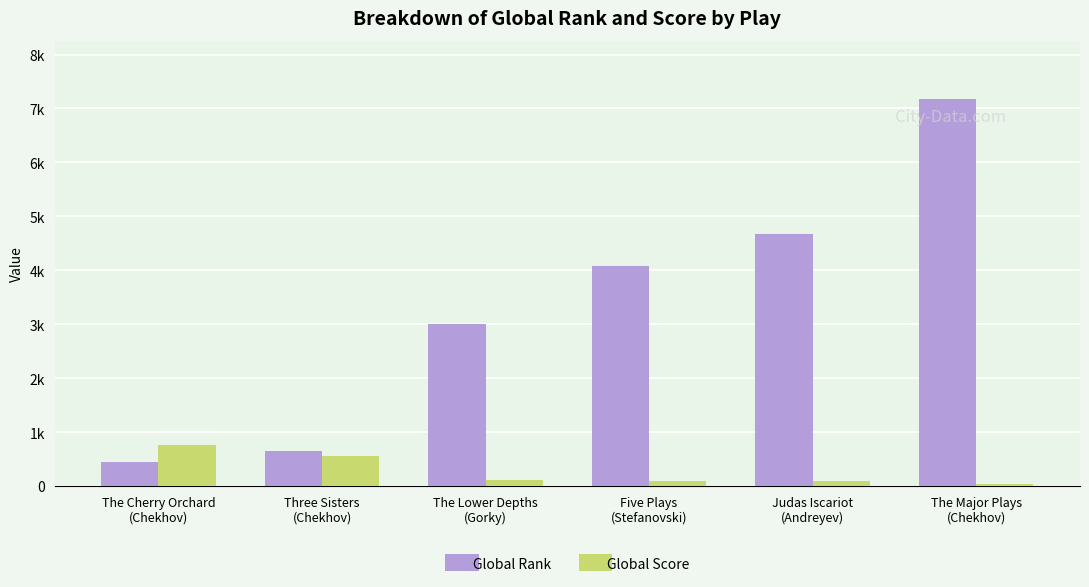

List the series in order of their peak value, highest first.

Global Rank, Global Score